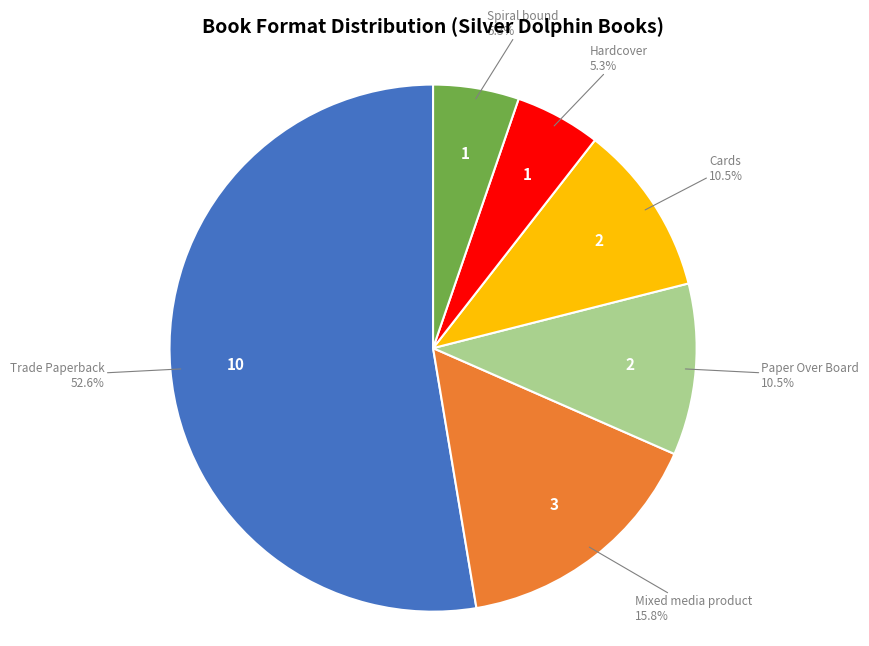

Which slice is the largest?

Trade Paperback